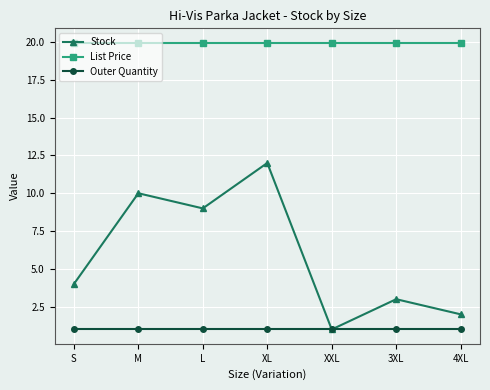

List the labels in order of Stock value, smallest first.

XXL, 4XL, 3XL, S, L, M, XL